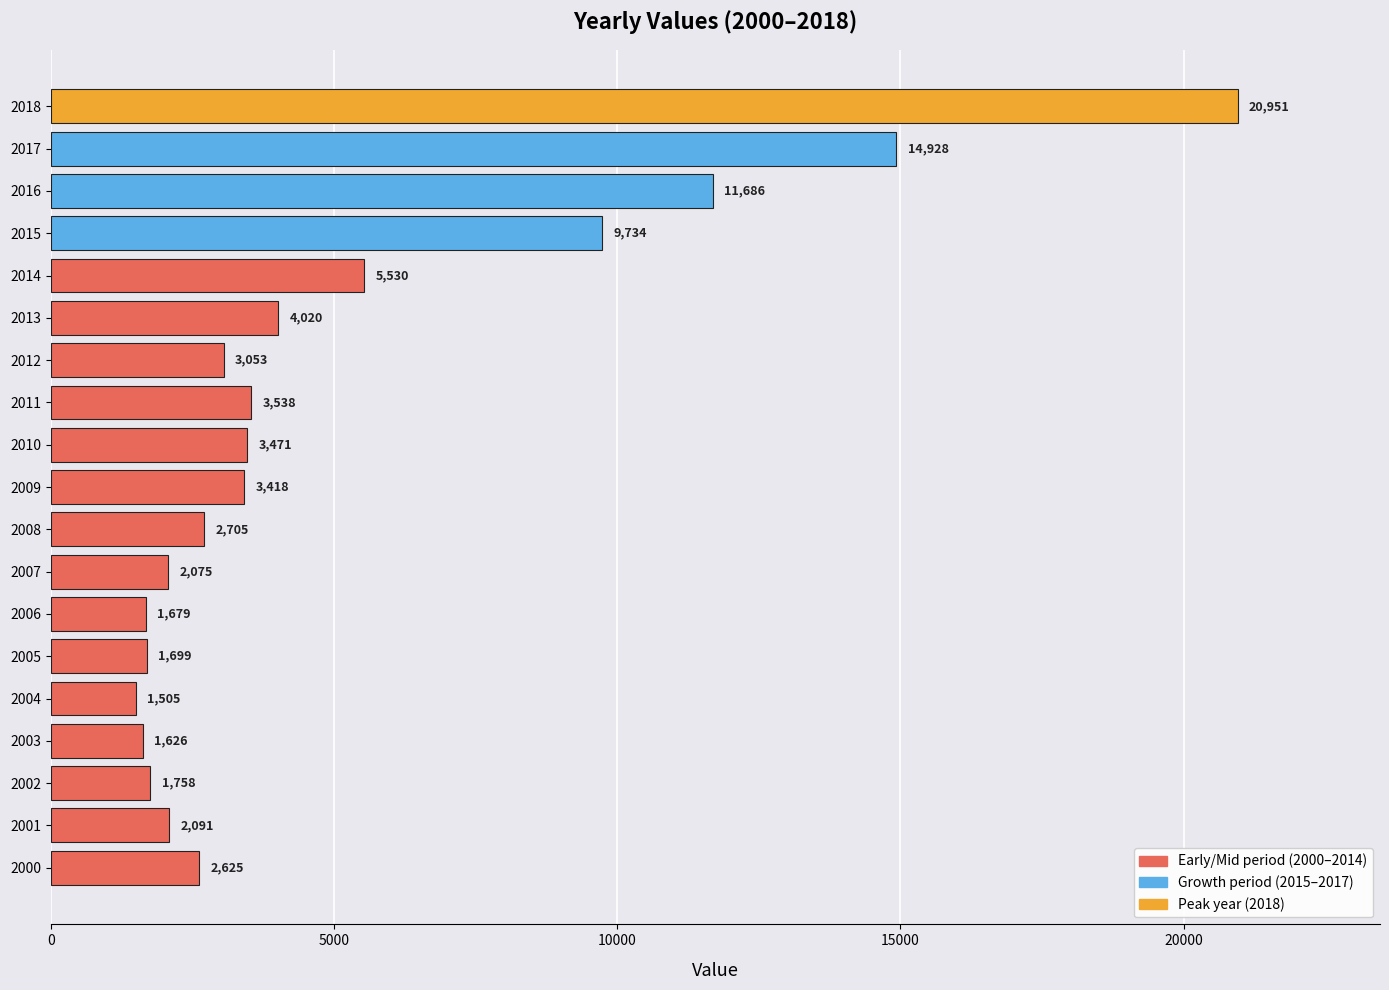

Rank the categories by value from lowest to highest.

2004, 2003, 2006, 2005, 2002, 2007, 2001, 2000, 2008, 2012, 2009, 2010, 2011, 2013, 2014, 2015, 2016, 2017, 2018